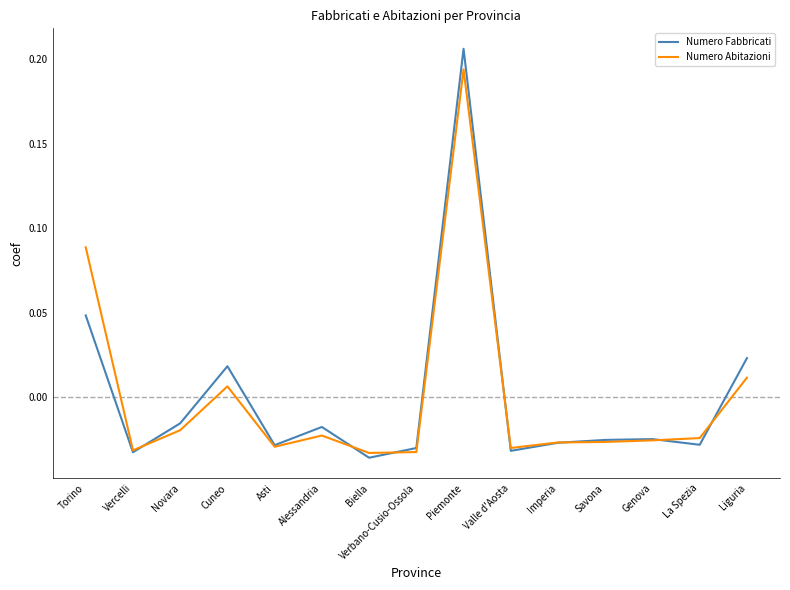

Which series has the largest range (max minus min)?

Numero Fabbricati